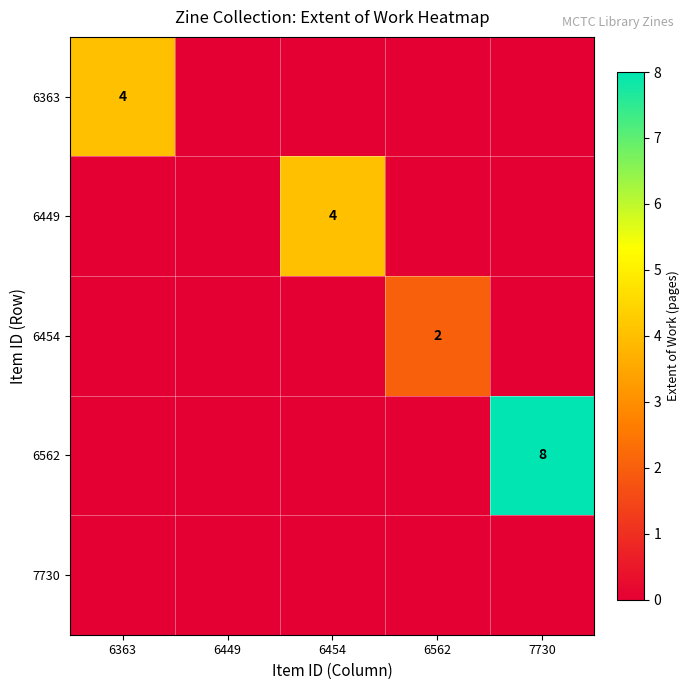

Is it true that 6449 equals 7 at 6454?

False